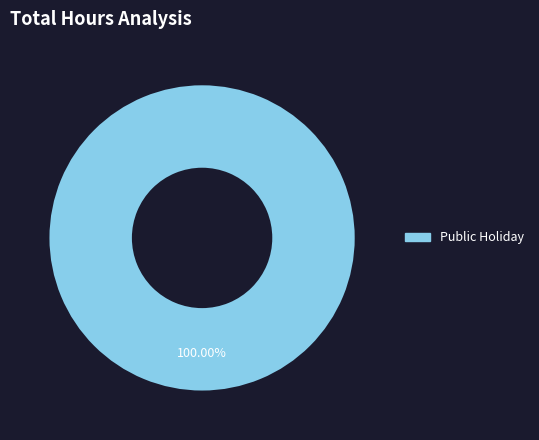

Is there a majority slice in this chart?

Yes